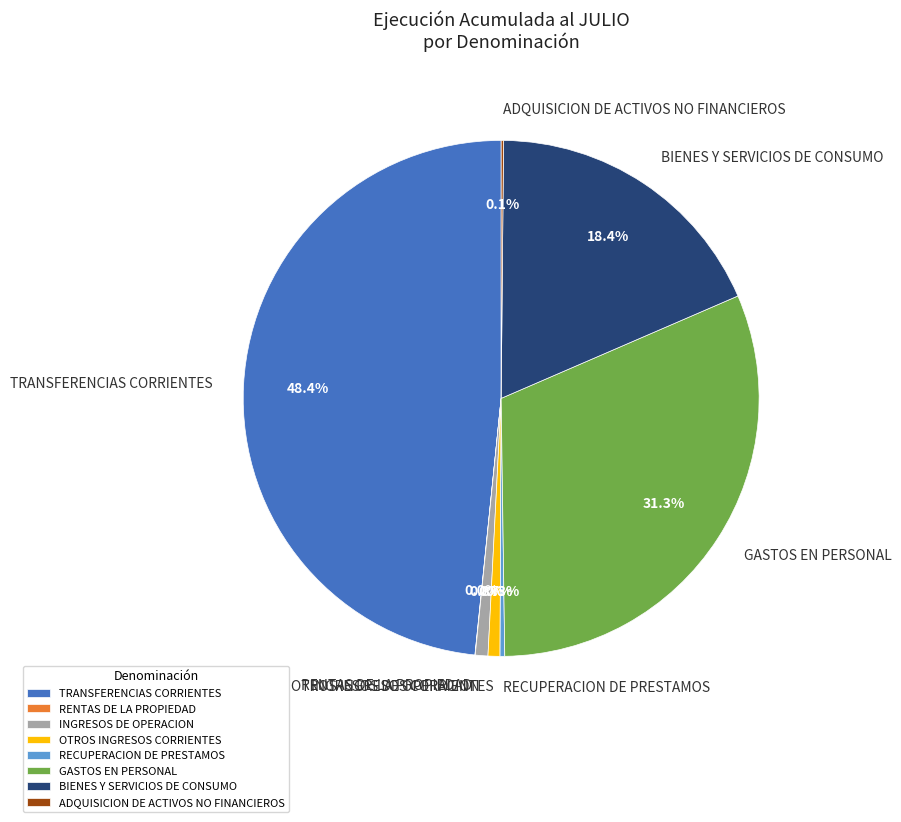

Which slice is the largest?

TRANSFERENCIAS CORRIENTES